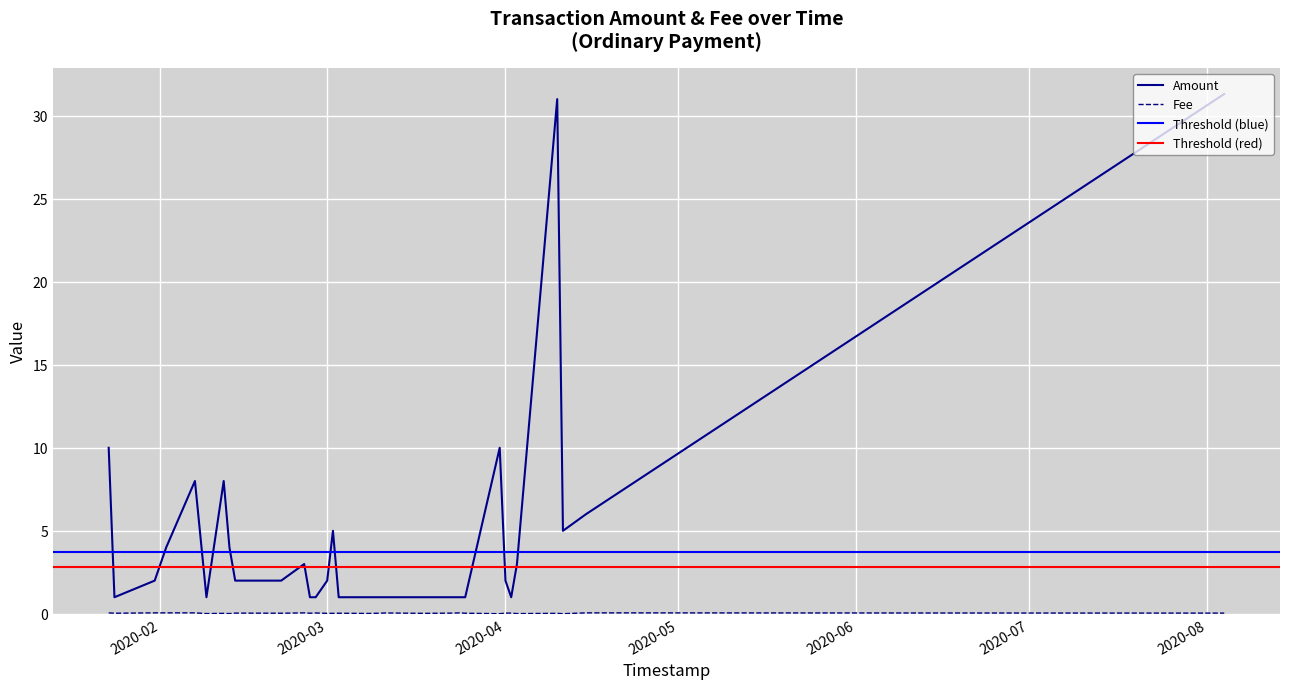

Is it true that Amount equals 0.7 at 2020-03?

False